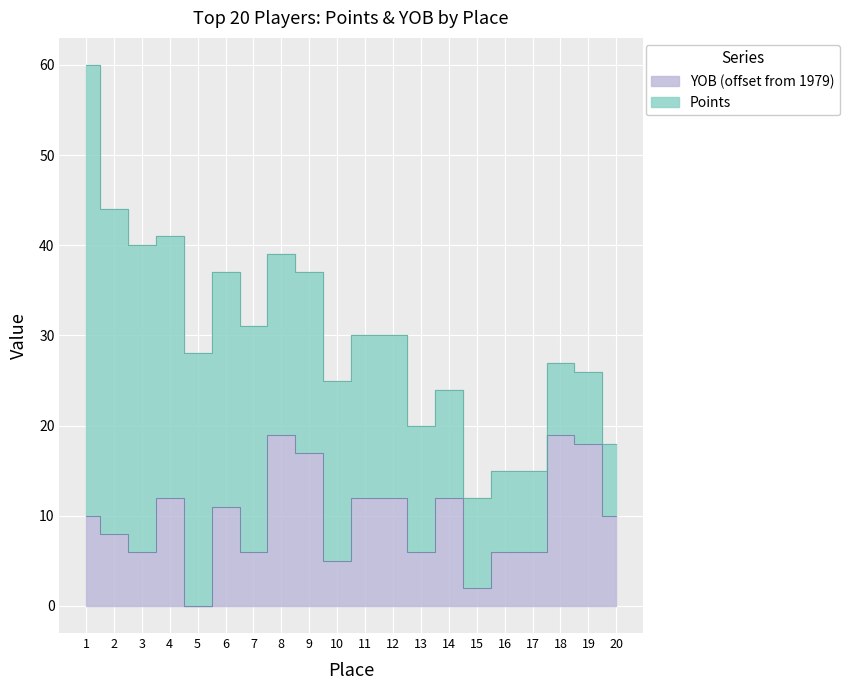

Reading right to left, what are all the values shown in this chart?

20=10	19=18	18=19	17=6	16=6	15=2	14=12	13=6	12=12	11=12	10=5	9=17	8=19	7=6	6=11	5=0	4=12	3=6	2=8	1=10